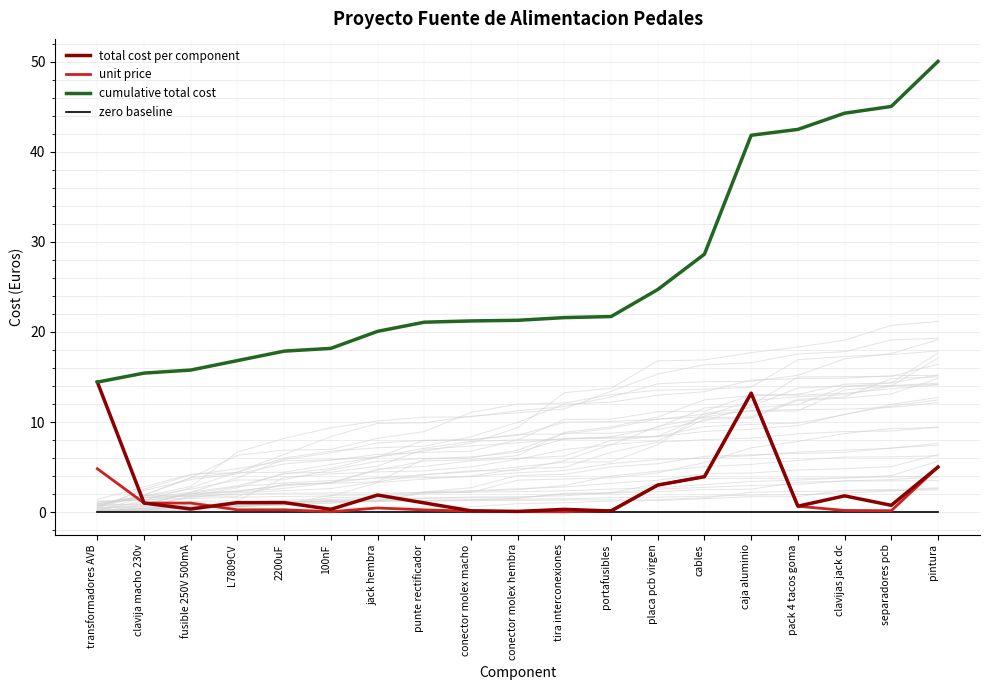

Rank the series at cables from lowest to highest value.

zero baseline, total cost per component, unit price, cumulative total cost